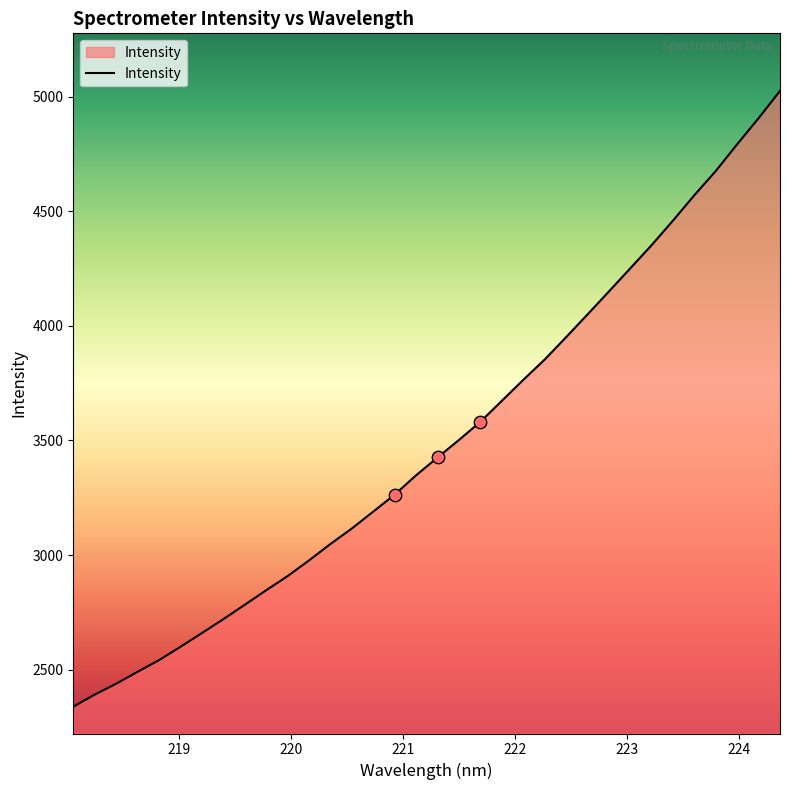

What is the maximum value shown in the chart?

5025.9